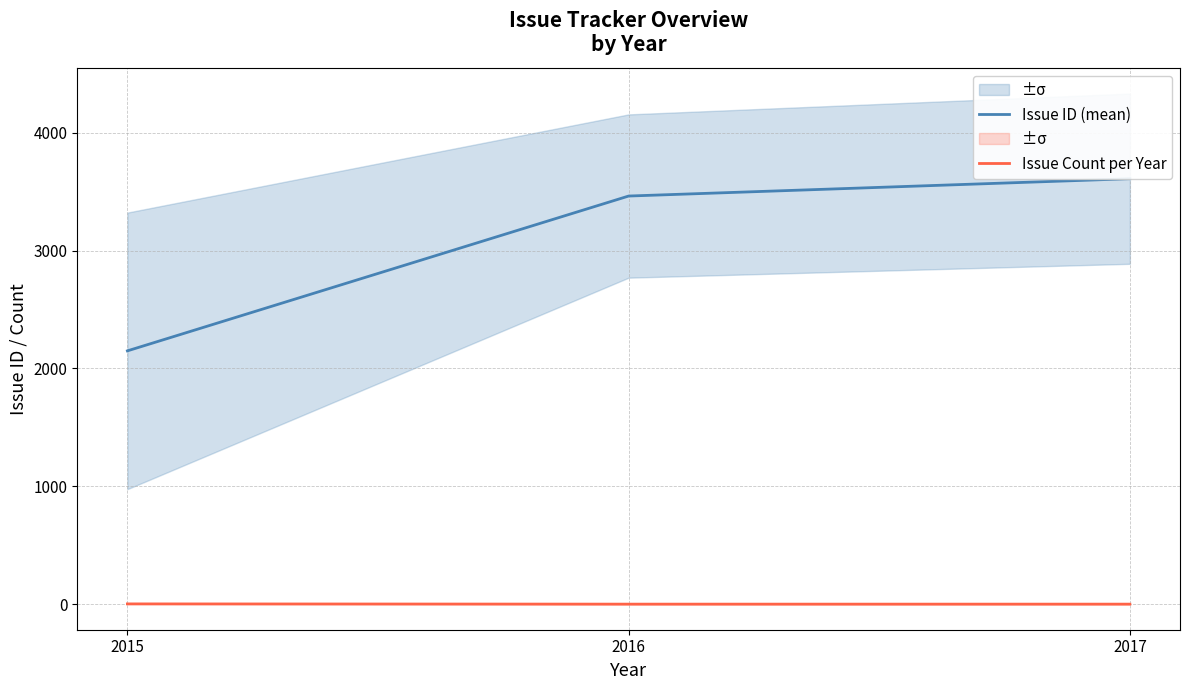

What is the sum of the Issue Count per Year values at 2015 and 2017?

4